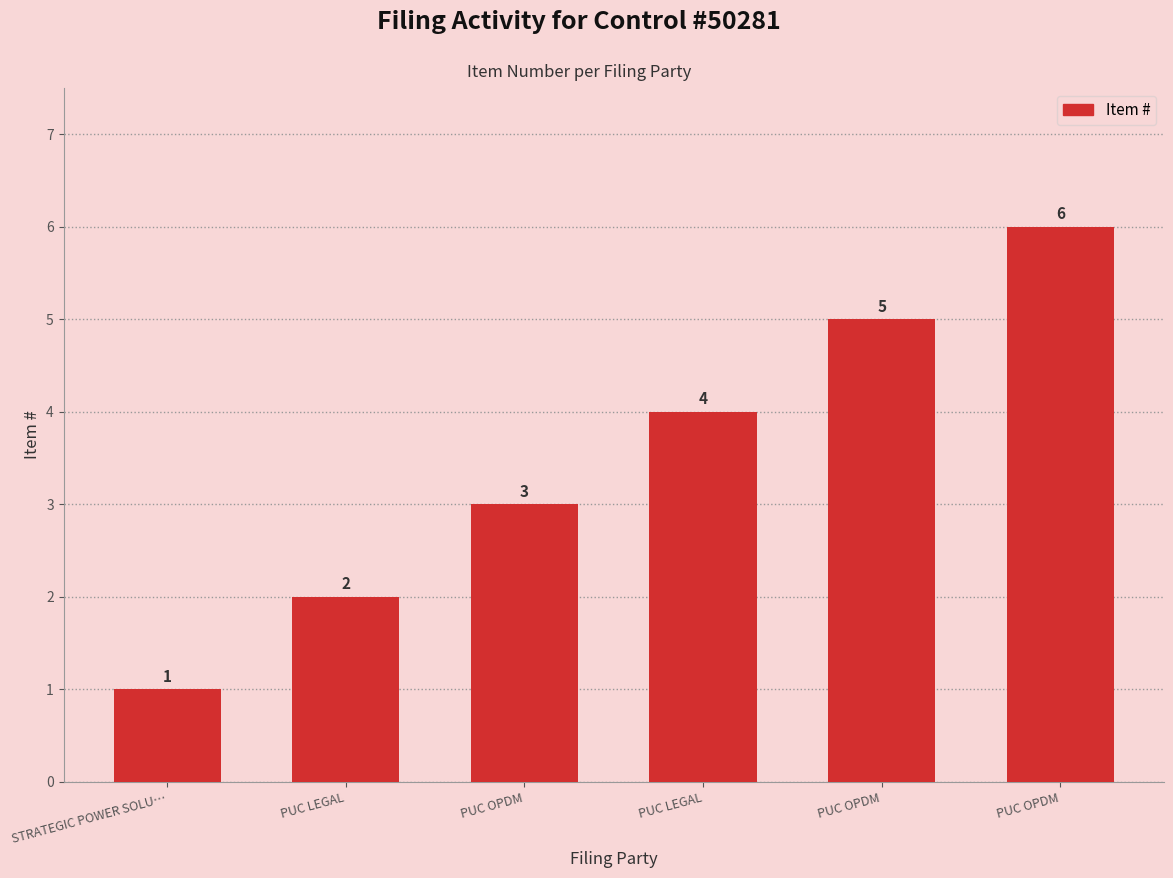

Are the bars horizontal?

No